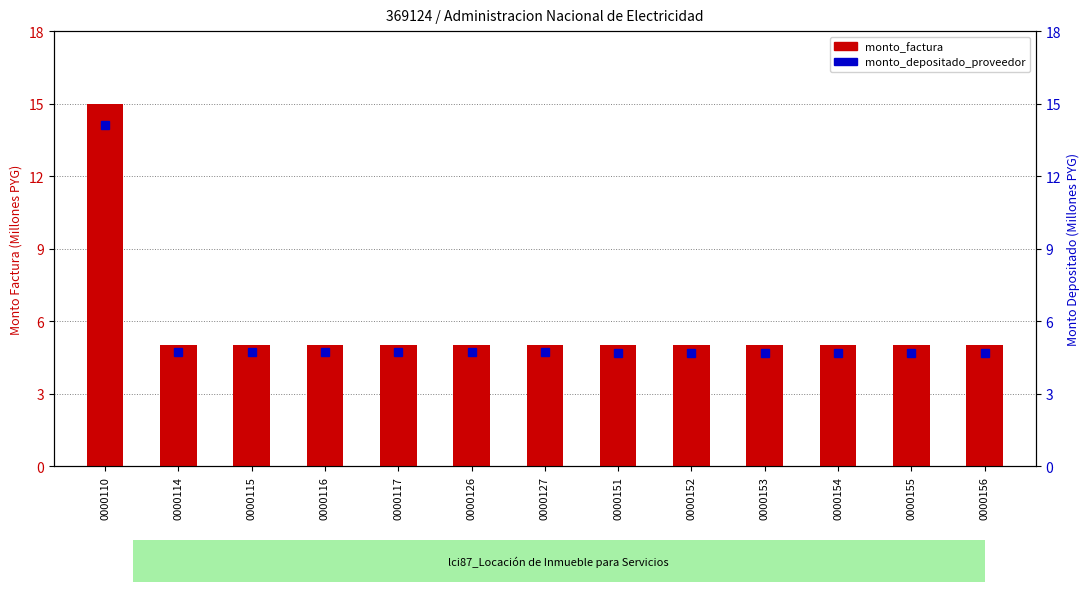

What is the difference between the monto_factura values at 0000116 and 0000110?

10.0